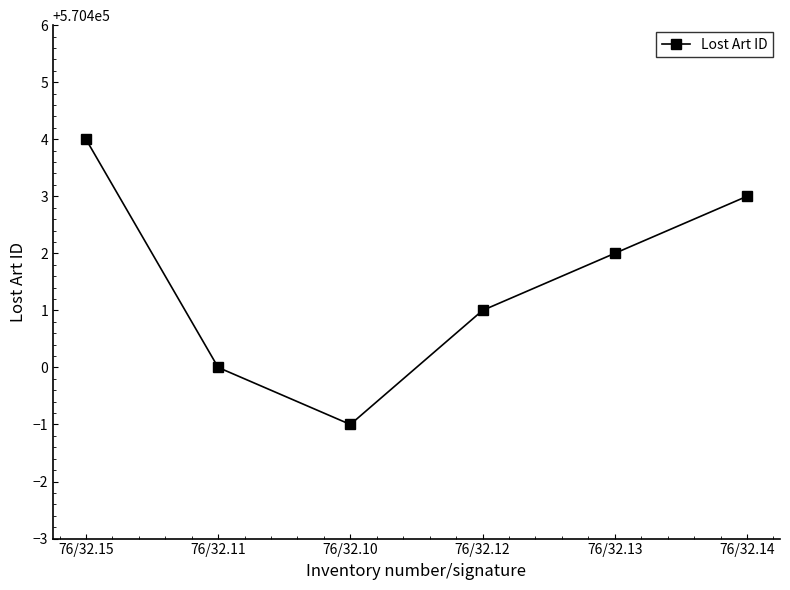

How many distinct data groups are displayed?

1